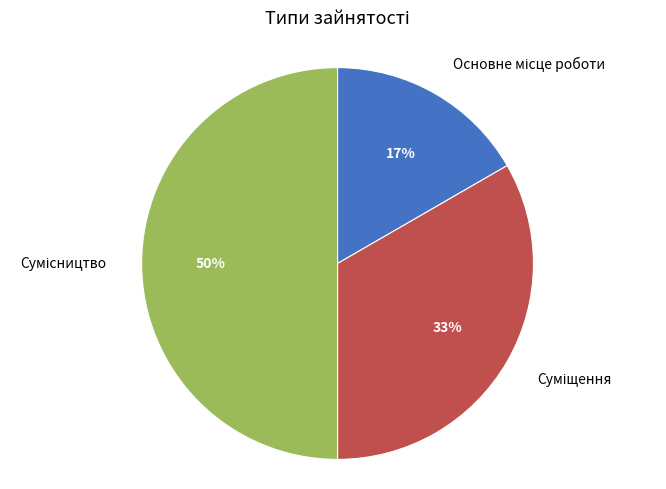

To the nearest percent, what is the difference between the largest and smallest slice percentages?

33%